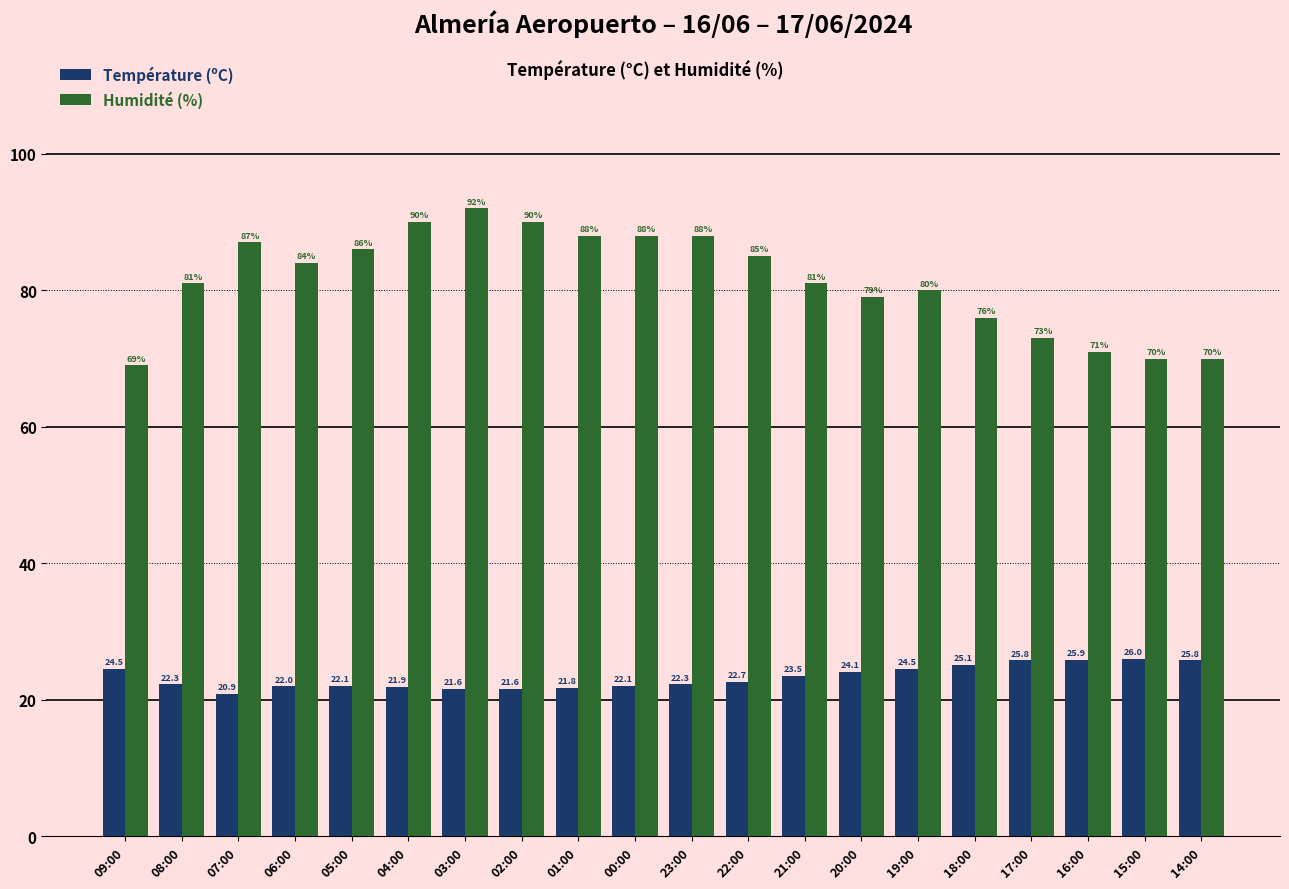

How many bars are there in total?

40